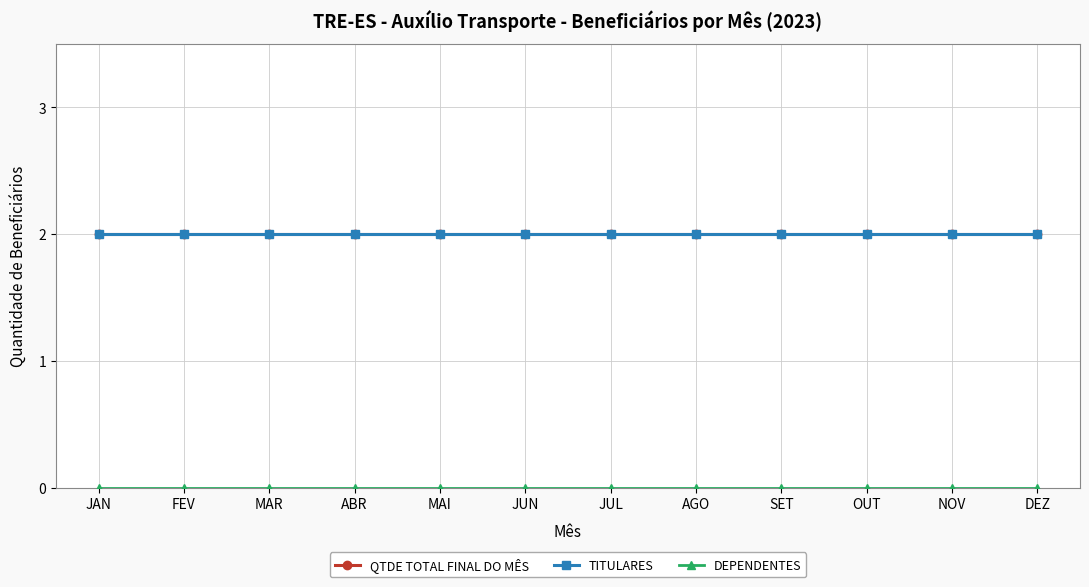

Does the chart have visible grid lines?

Yes